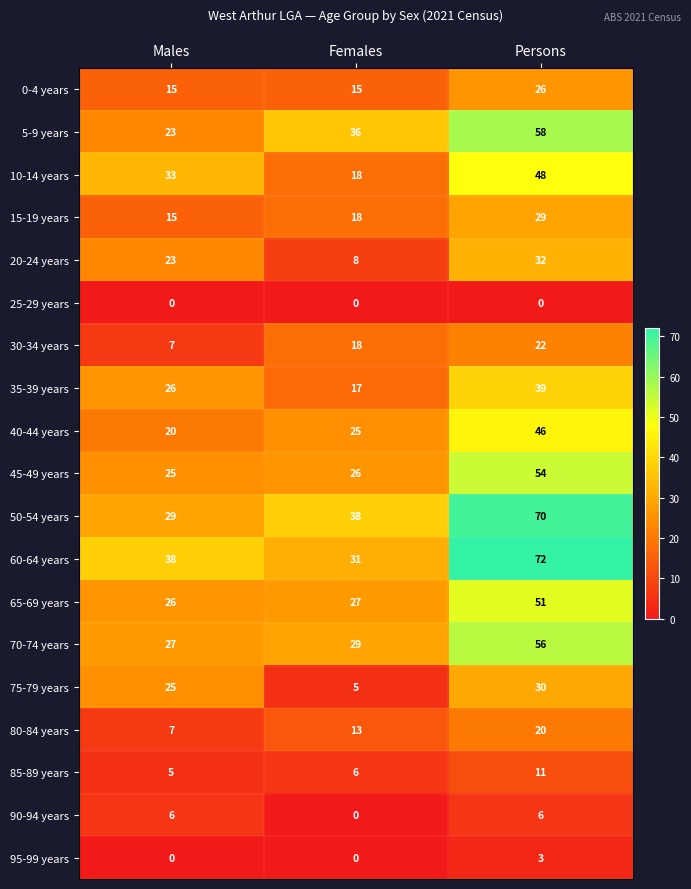

List the series in order of their peak value, lowest first.

25-29 years, 95-99 years, 90-94 years, 85-89 years, 80-84 years, 30-34 years, 0-4 years, 15-19 years, 75-79 years, 20-24 years, 35-39 years, 40-44 years, 10-14 years, 65-69 years, 45-49 years, 70-74 years, 5-9 years, 50-54 years, 60-64 years